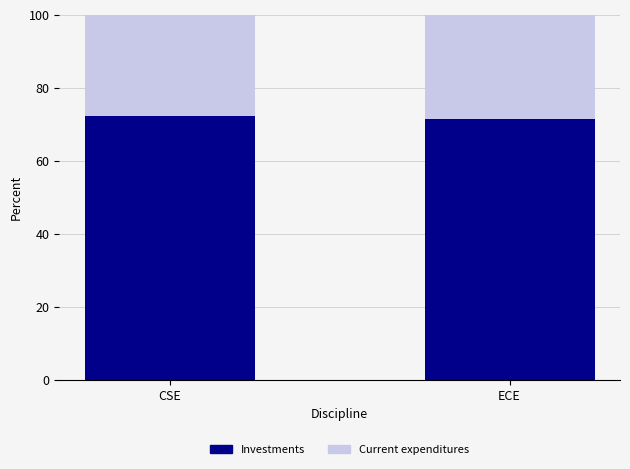

What are all the series names shown in the legend?

Investments, Current expenditures